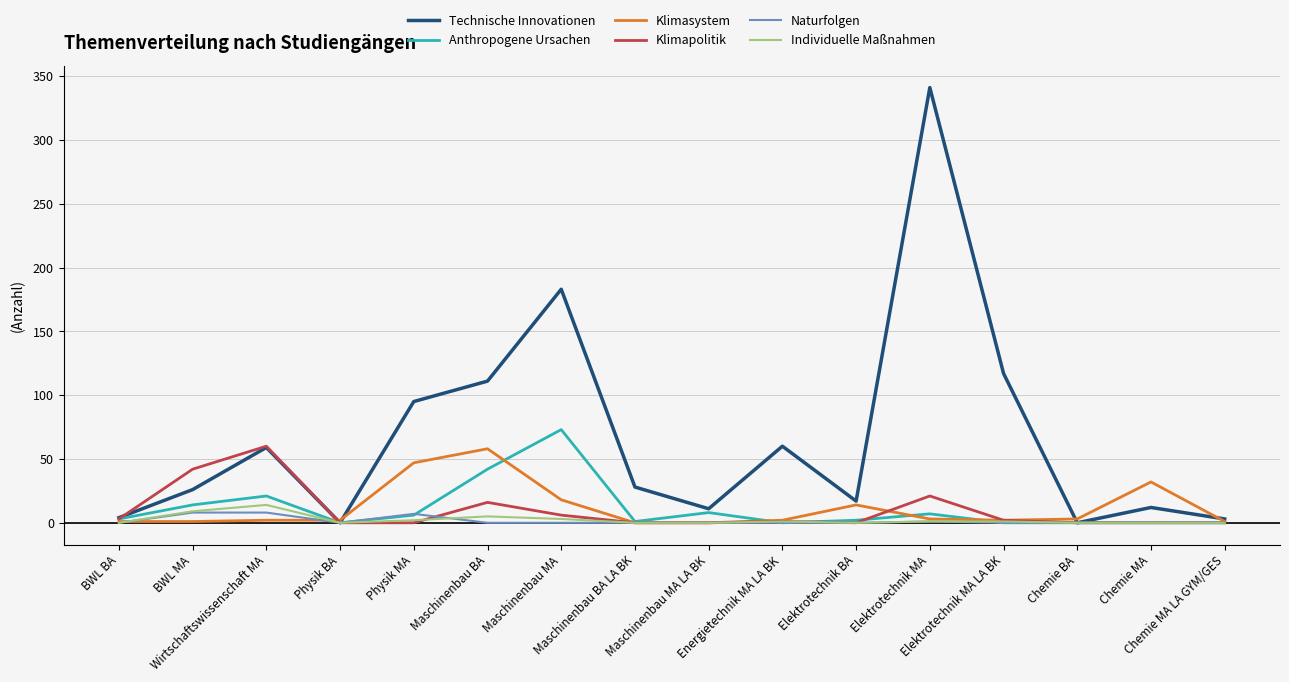

Which series has the largest range (max minus min)?

Technische Innovationen